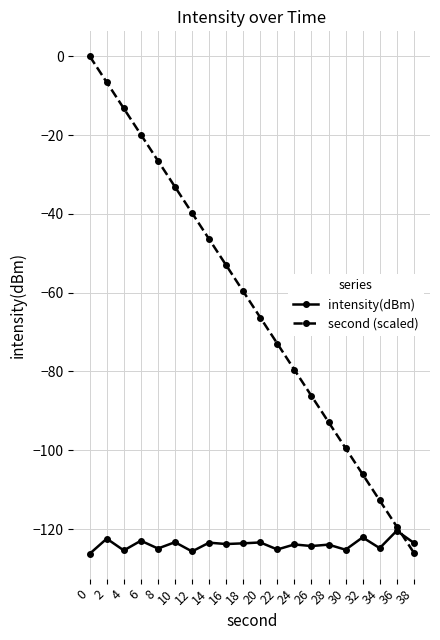

The value of second (scaled) at 18 is -59.7. True or false?

True